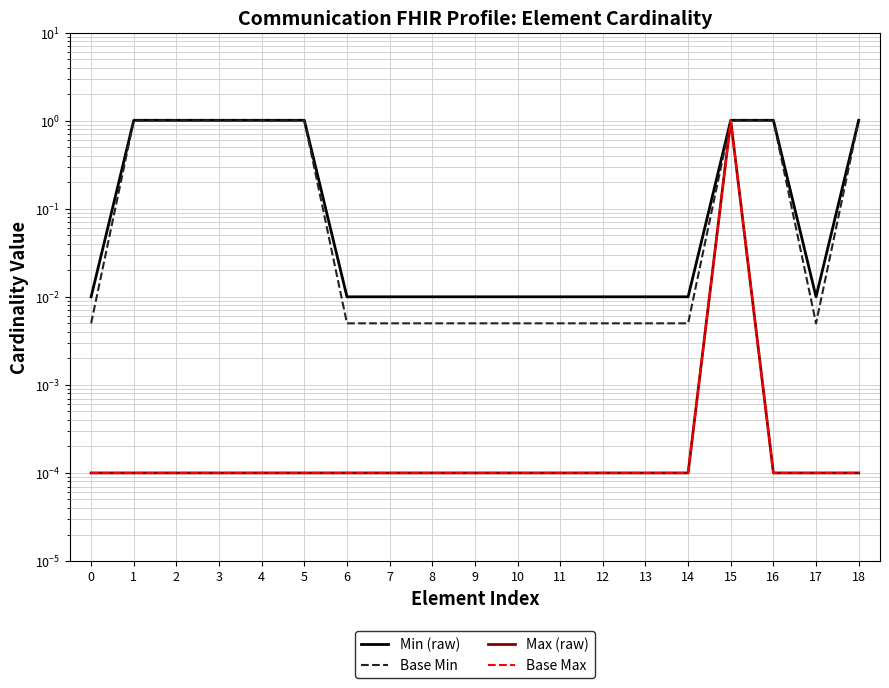

True or false: Max (raw) and Min (raw) intersect in this chart.

False